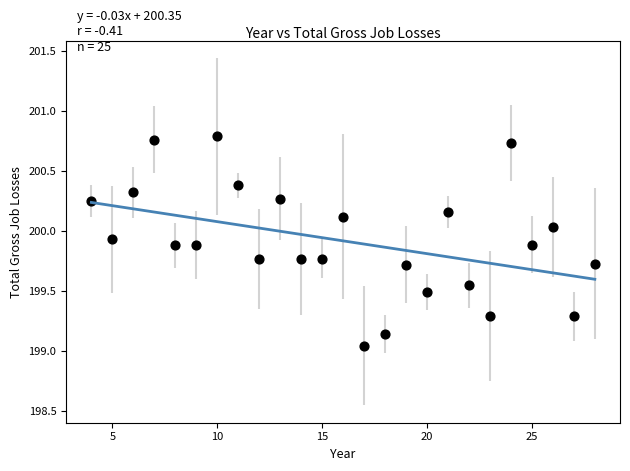

What is the range of Y values (max minus min)?

1.7